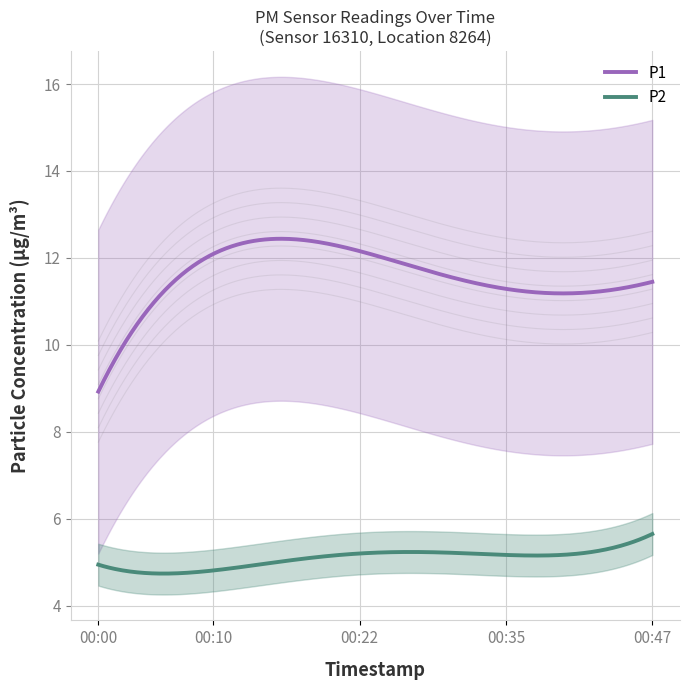

True or false: P2 has a value of 2.6 at 00:30.

False